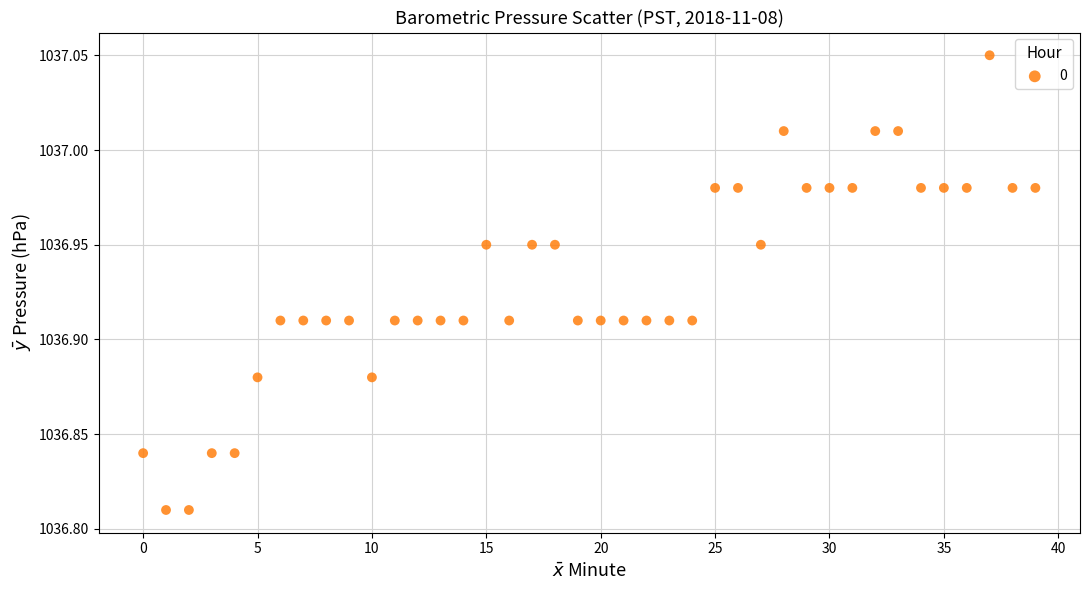

Count the number of points in this scatter plot.

40